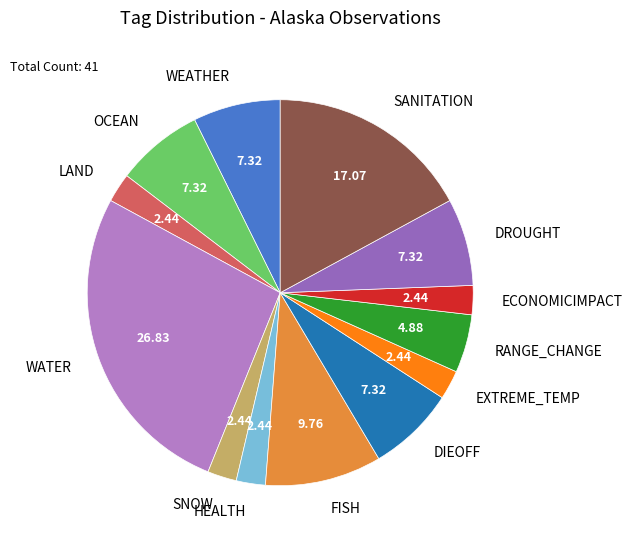

How many slices are in this pie chart?

13